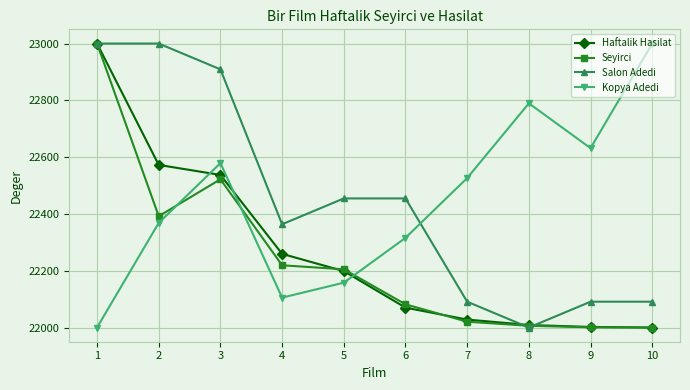

What is the sum of the Haftalik Hasilat values at 9 and 3?

44539.3